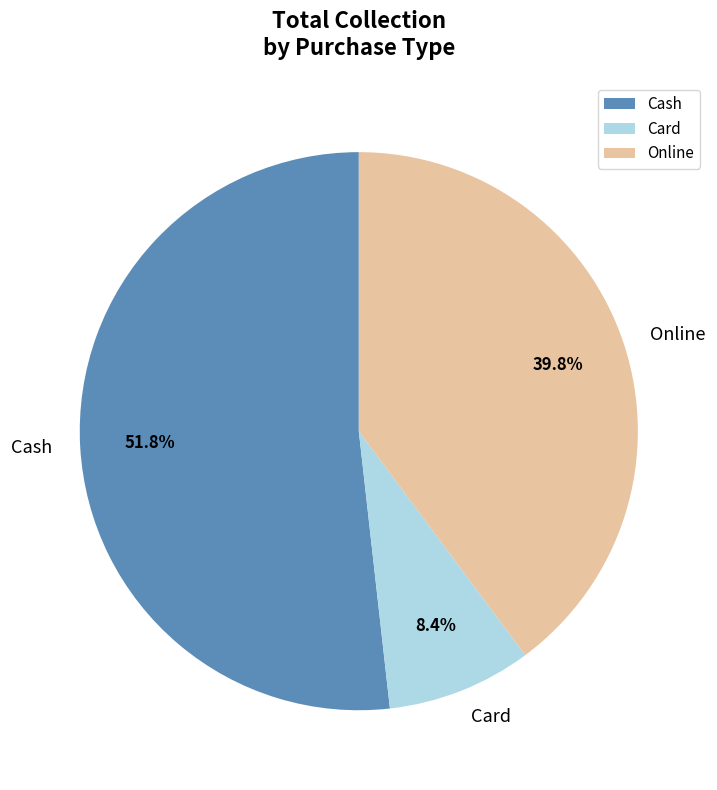

Count the number of slices in the pie.

3